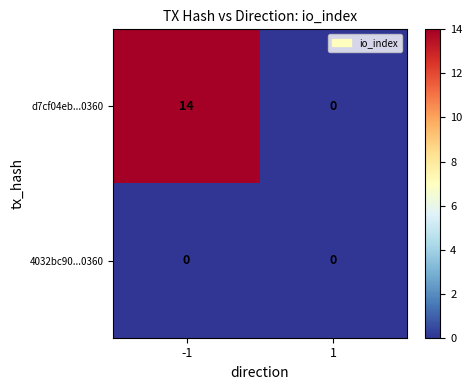

True or false: d7cf04eb...0360 has a value of 5 at 1.

False